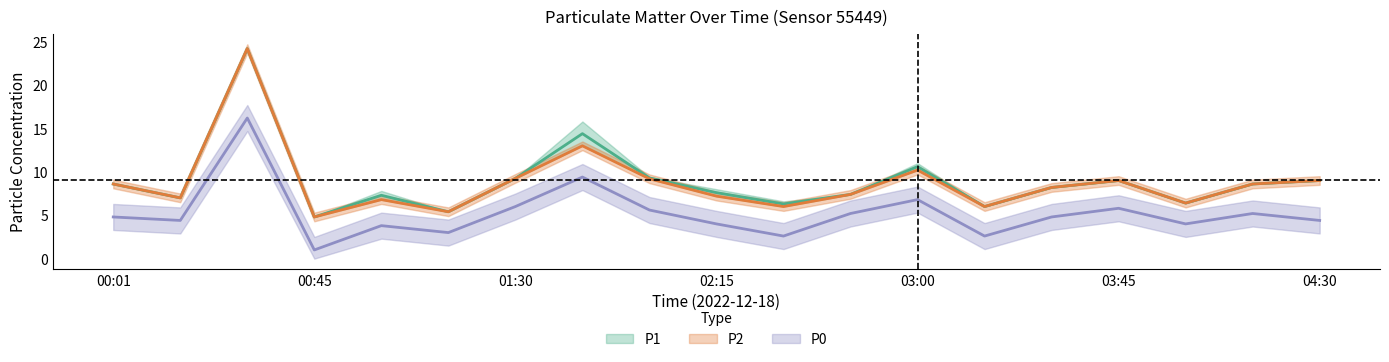

Which series changed the most between 01:15 and 03:15?

P1